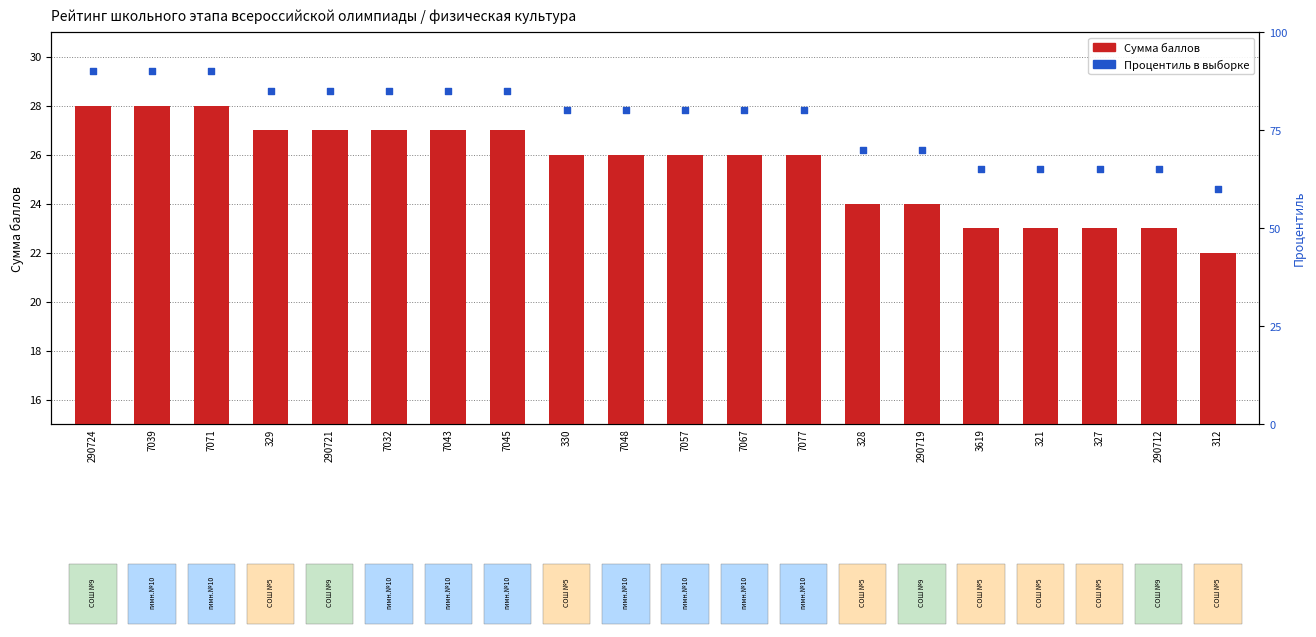

Which series contains the lowest Y value?

Сумма баллов